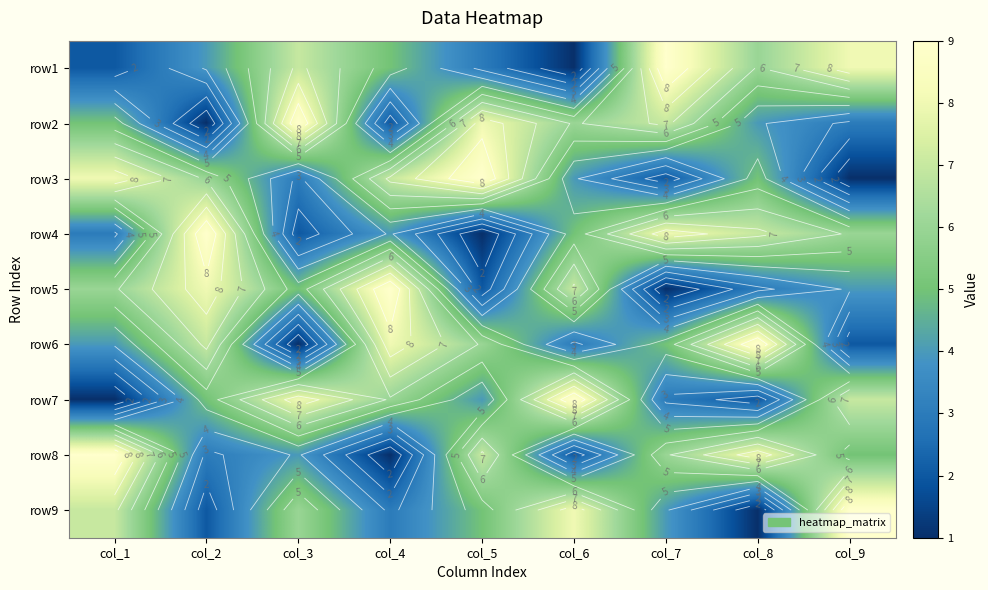

At which category is the sum across all series the highest?

col_1